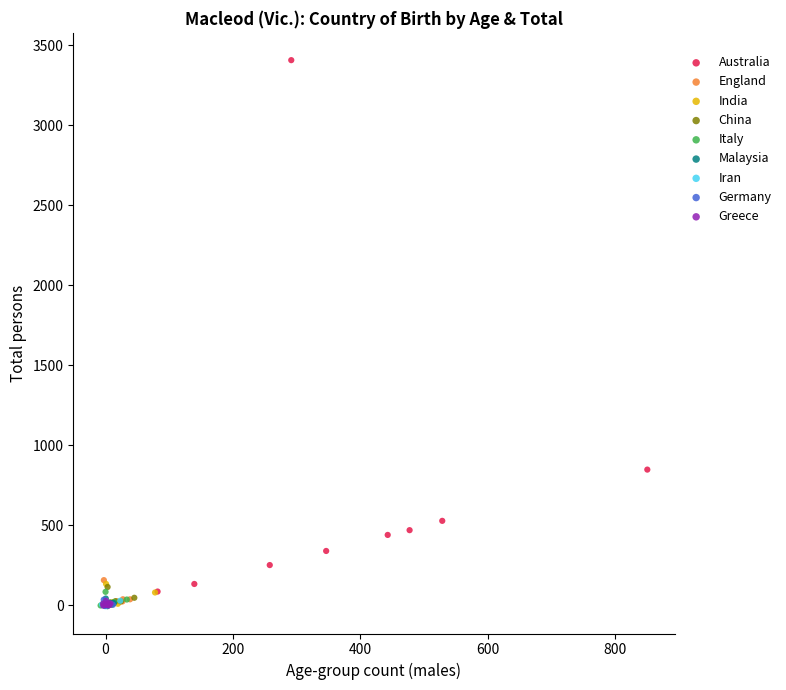

Which series has the largest Y range (max minus min)?

Australia